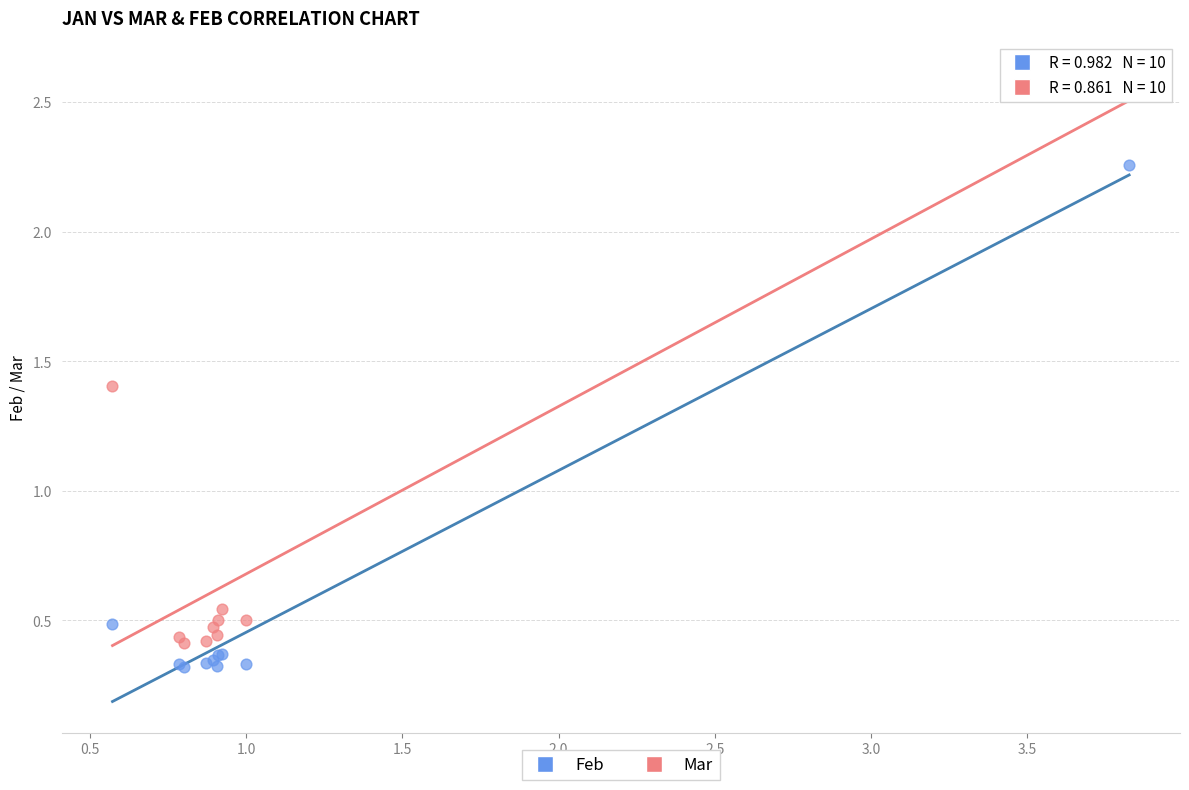

Which series has the largest Y range (max minus min)?

Mar